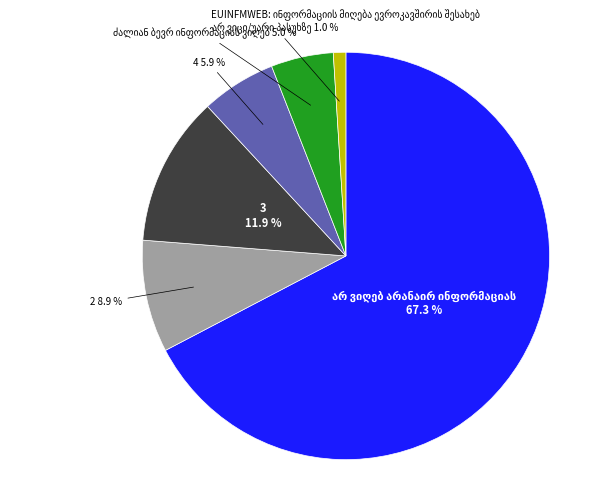

What percentage is the 3 slice, to the nearest percent?

12%